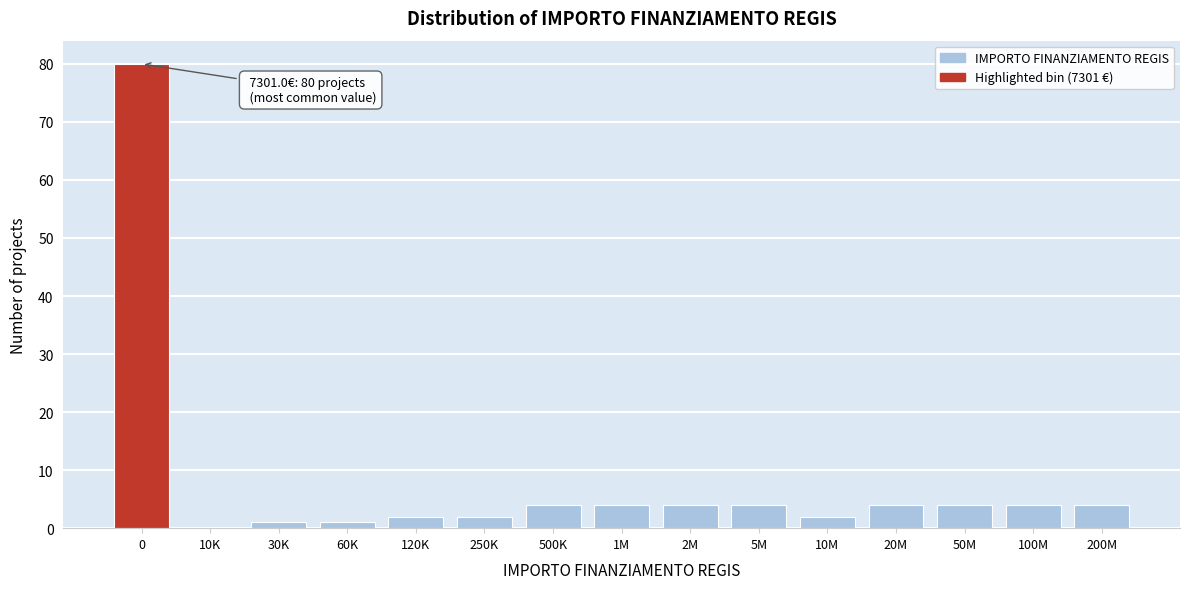

Reading right to left, transcribe all the data shown in this chart.

200M=4	100M=4	50M=4	20M=4	10M=2	5M=4	2M=4	1M=4	500K=4	250K=2	120K=2	60K=1	30K=1	10K=0	0=80